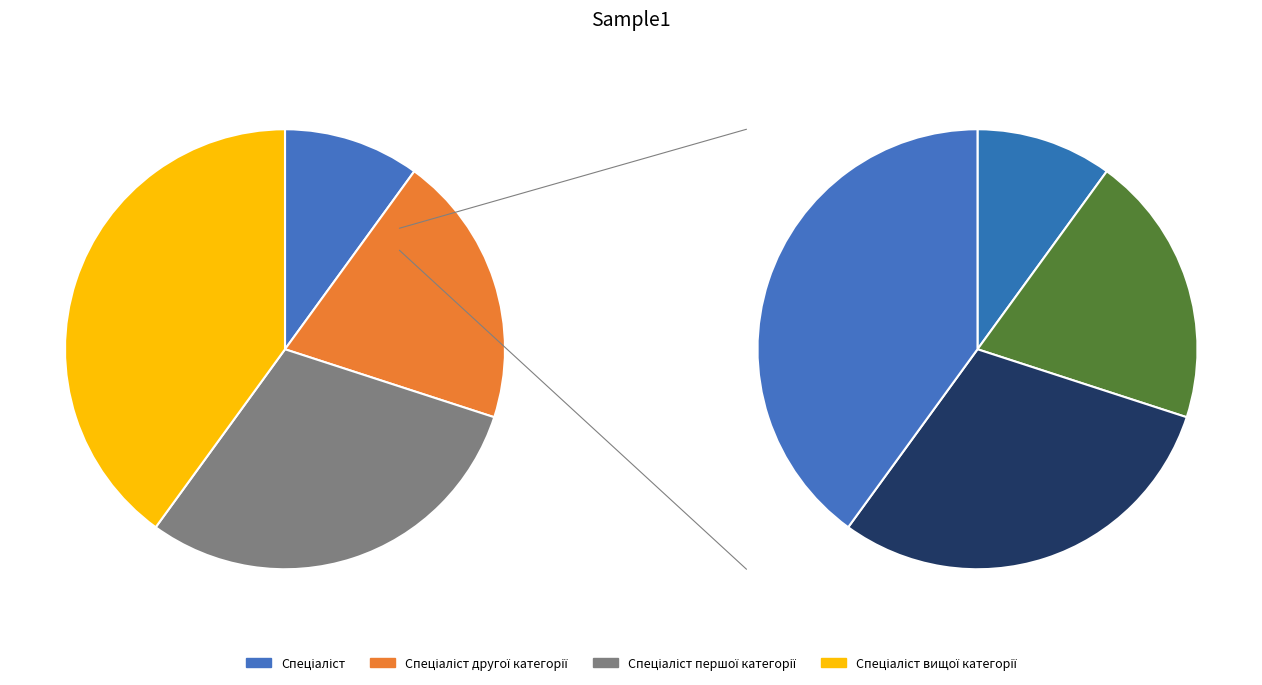

Approximately how many times larger is the value at Спеціаліст вищої категорії compared to Спеціаліст першої категорії?

1.3